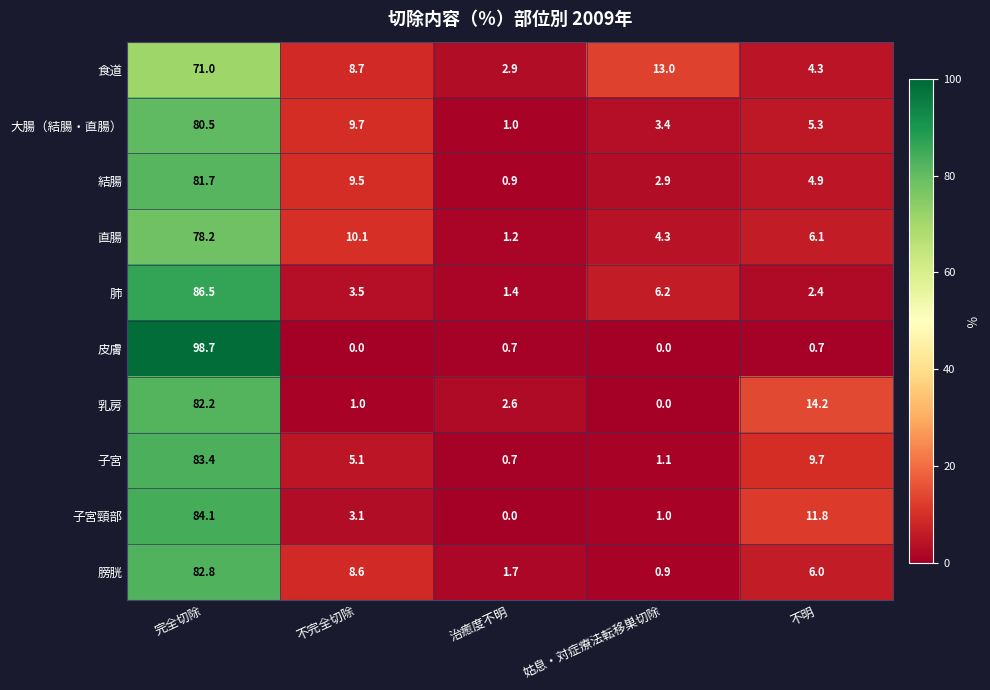

At which label does 乳房 reach its minimum?

姑息・対症療法転移巣切除